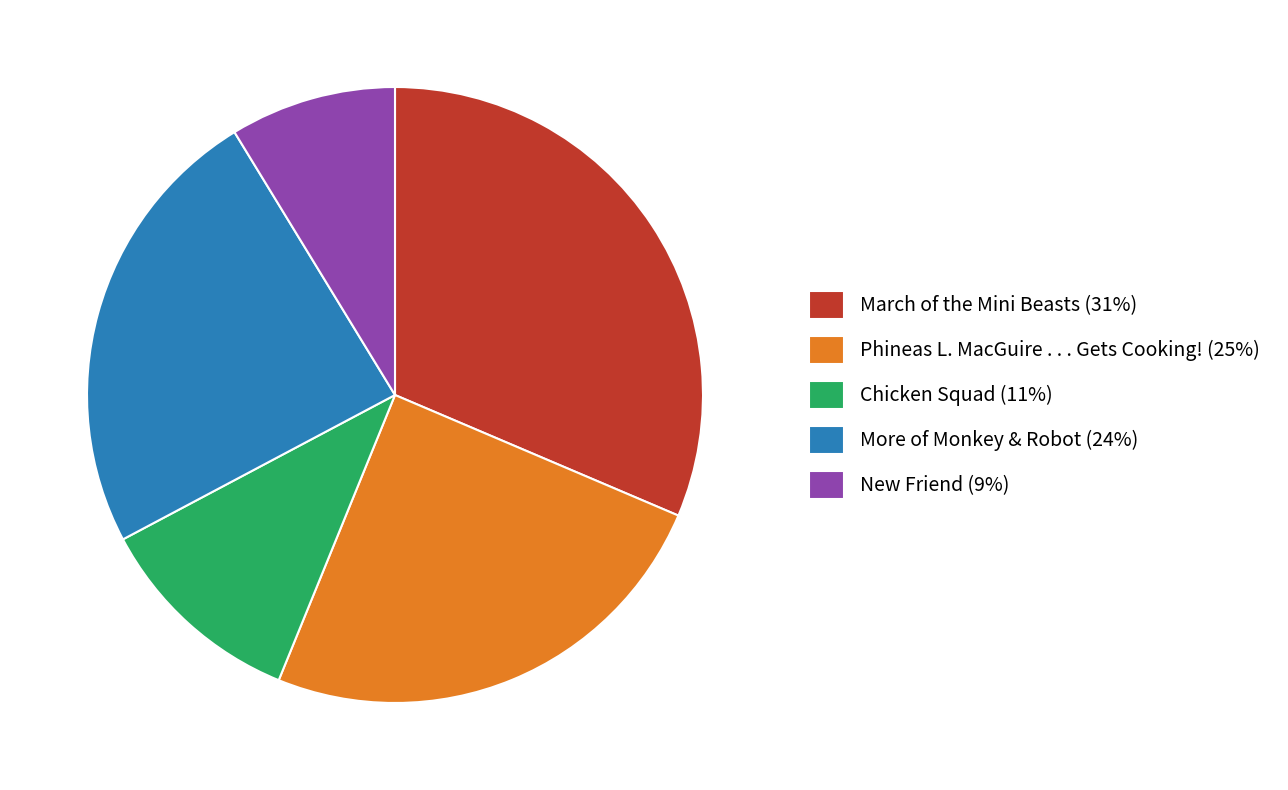

The March of the Mini Beasts slice represents 18% of the pie. True or false?

False